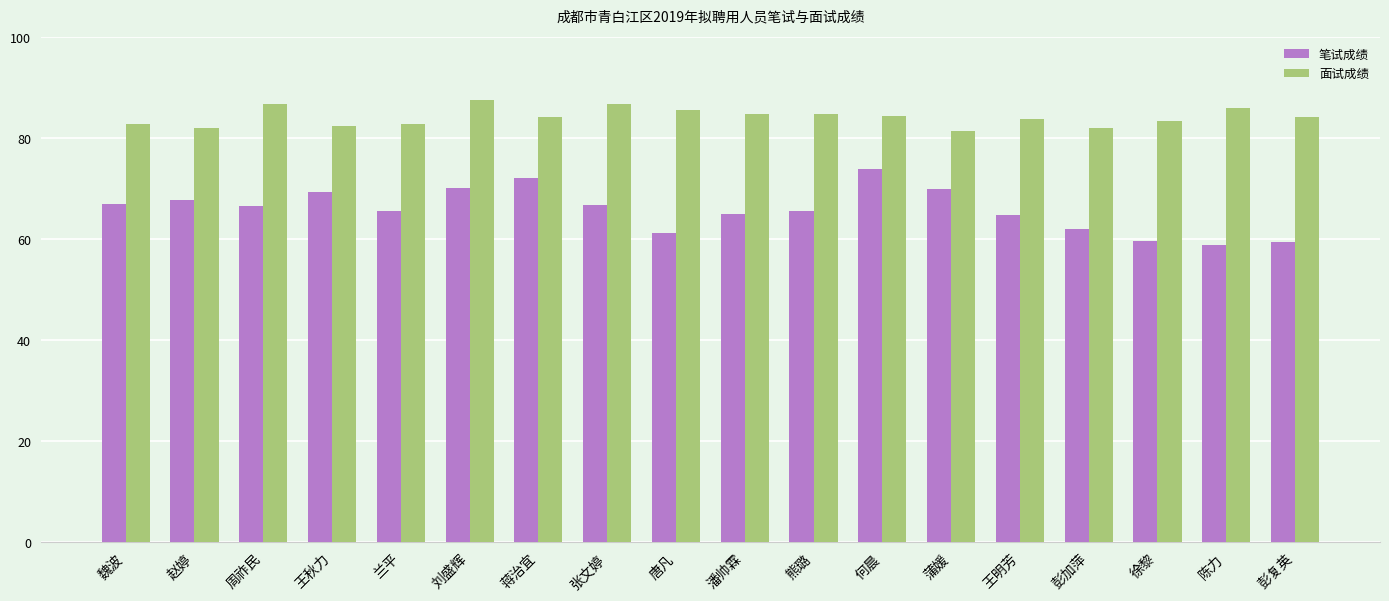

At how many categories does at least one series exceed 78?

18